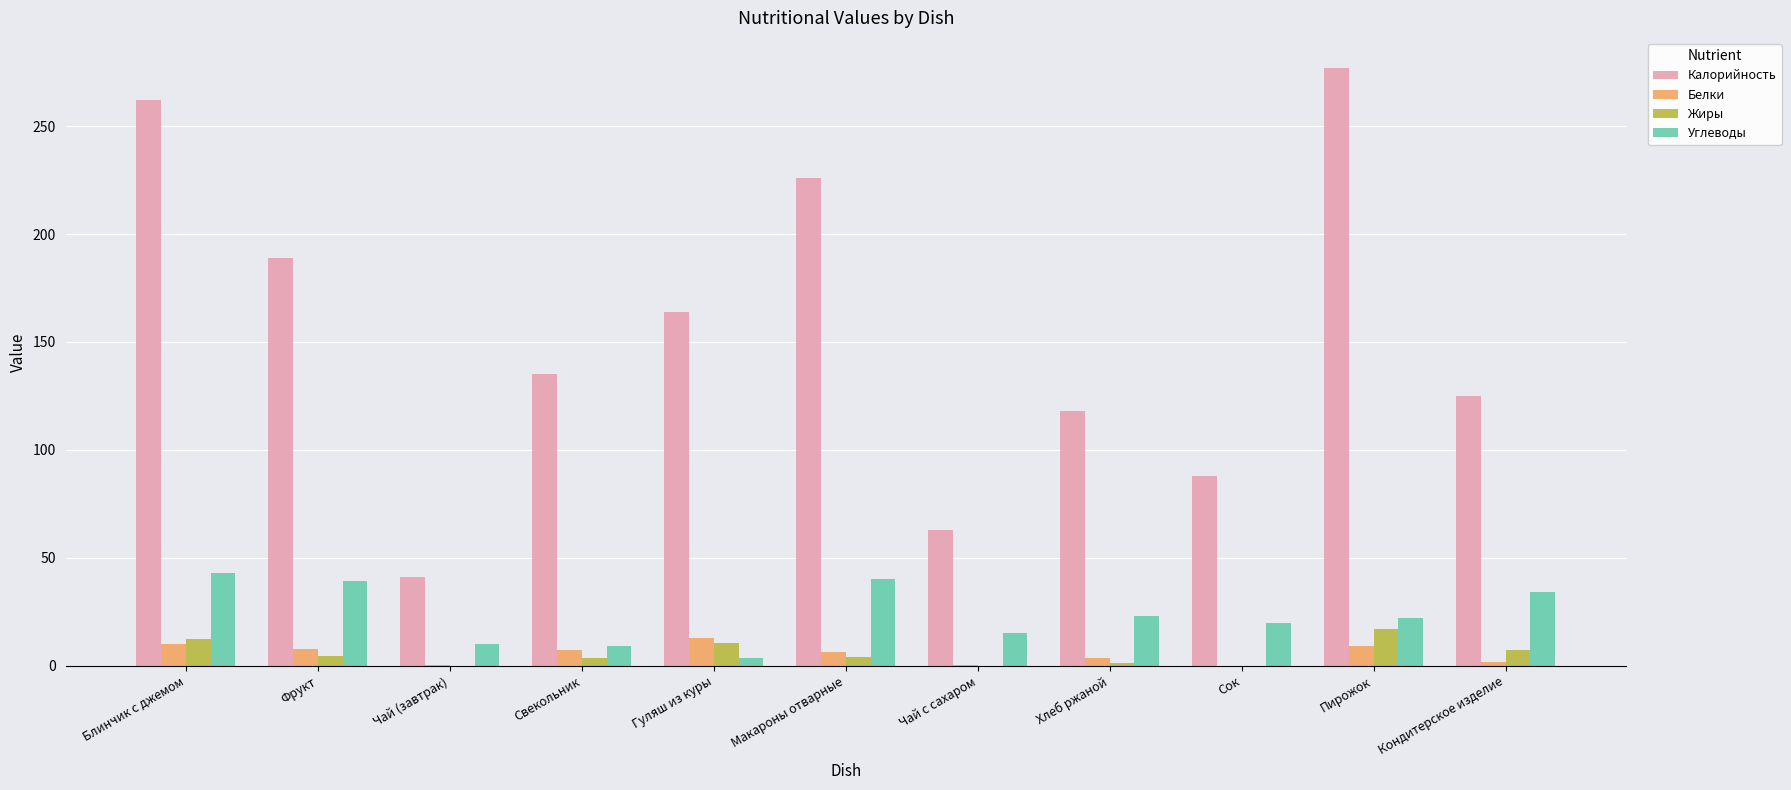

The value of Белки at Фрукт is 7.9. True or false?

True